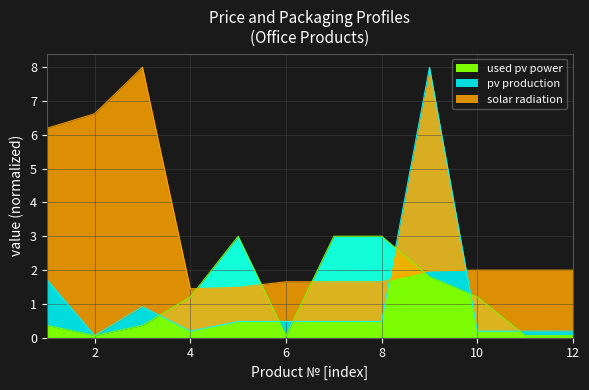

What is the spread (max minus min) of values at 4?

1.3